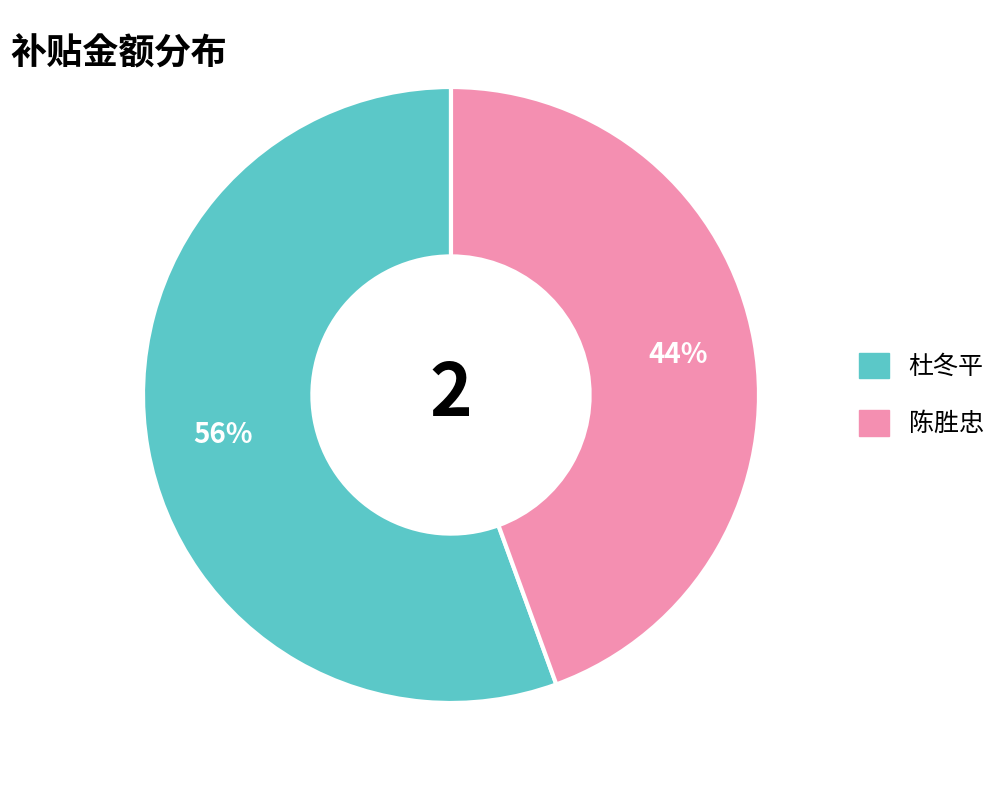

Rank the categories by value from lowest to highest.

陈胜忠, 杜冬平